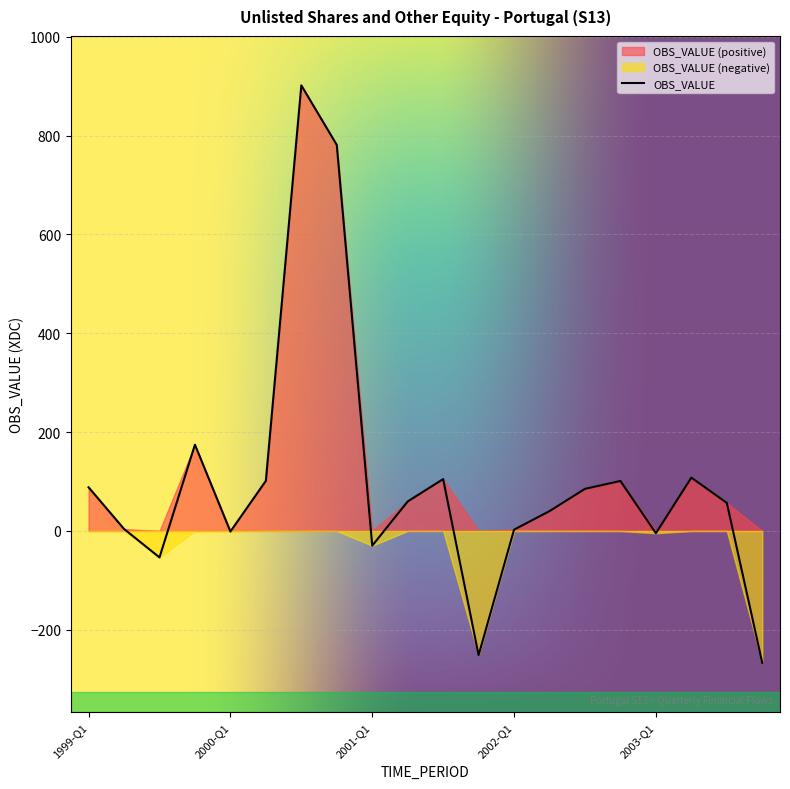

What is the difference between the maximum and second lowest values?

1153.2